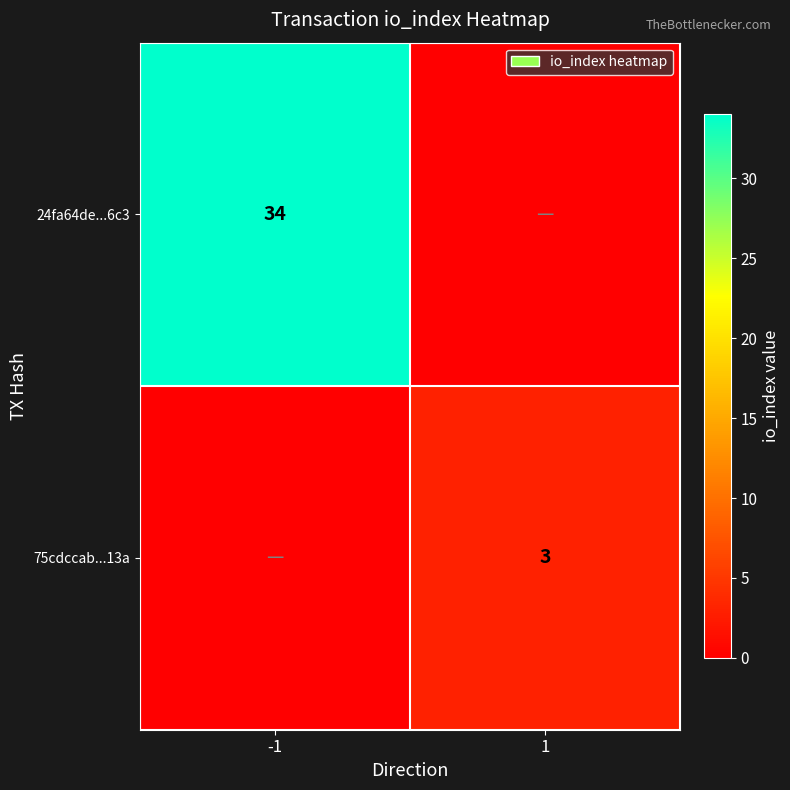

True or false: 75cdccab...13a has a value of 2 at 1.

False